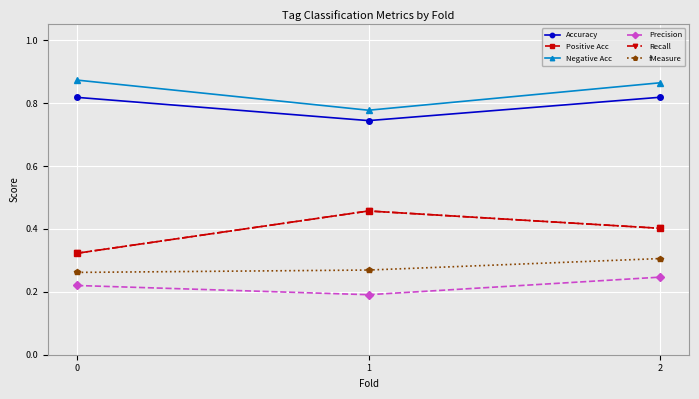

Does the chart have visible grid lines?

Yes